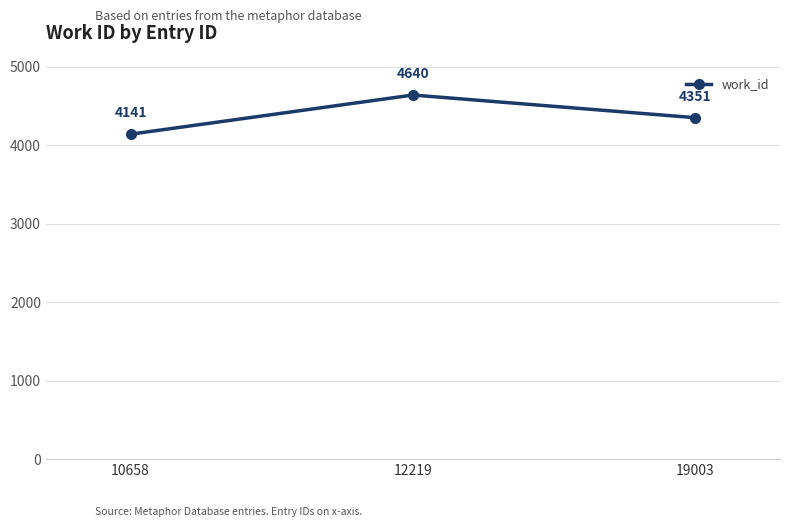

At which label does the data first exceed 4351?

12219